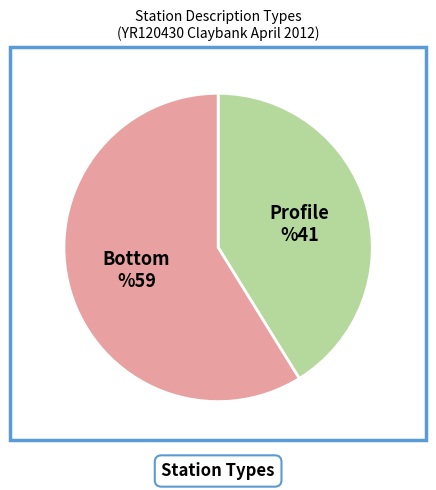

Does any single category account for the majority?

Yes